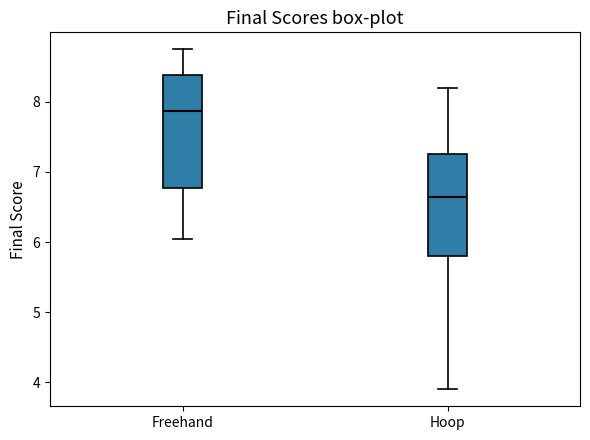

Reading left to right, read every box against the y-axis: the position of its median line, the range the box covers, and the ends of its whiskers. The values are not printed on the chart, so give them approximately, as read against the axis.

Freehand: median 7.9, box 6.8 to 8.4, whiskers 6.1 to 8.8
Hoop: median 6.7, box 5.8 to 7.3, whiskers 3.9 to 8.2